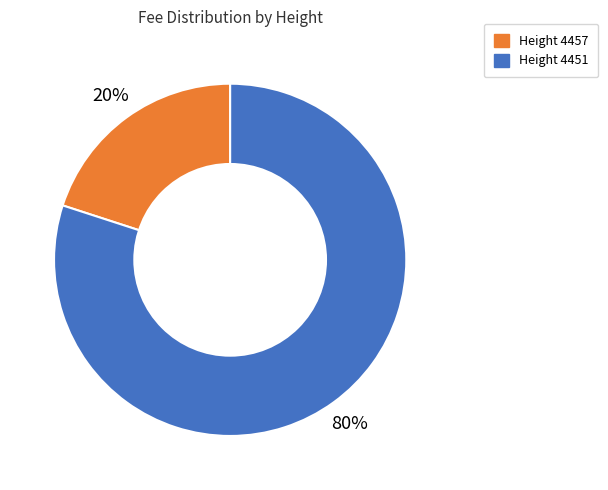

To the nearest percent, what is the average slice percentage?

50%